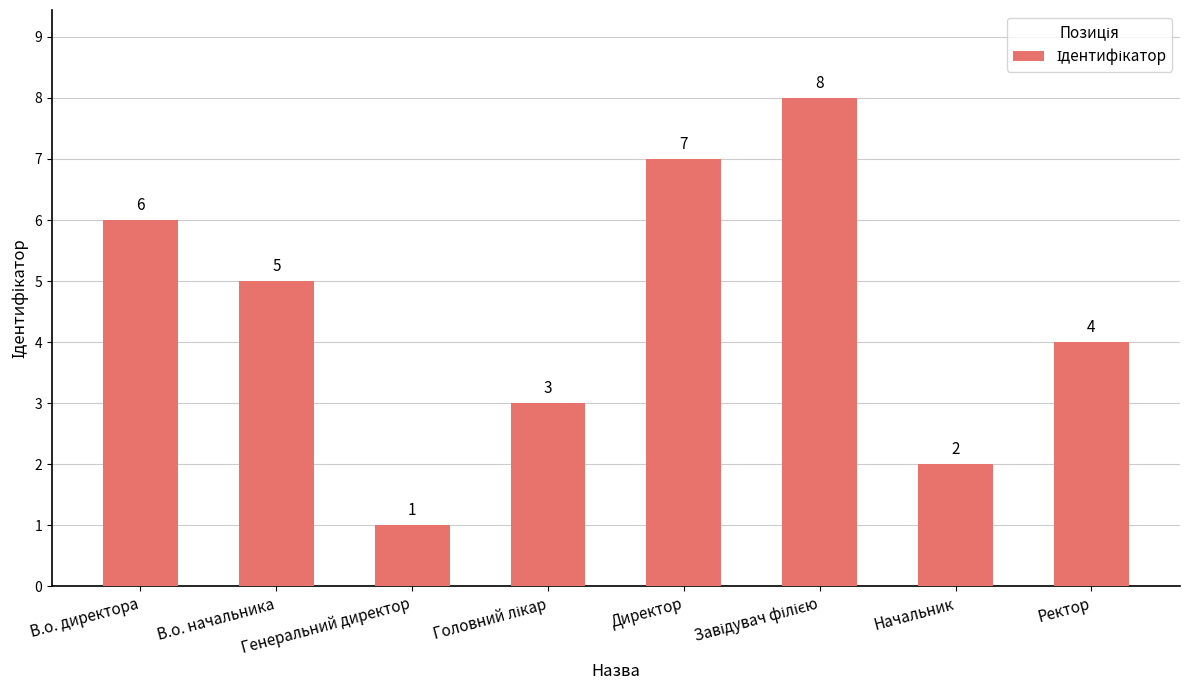

How many values are between 3 and 7?

5